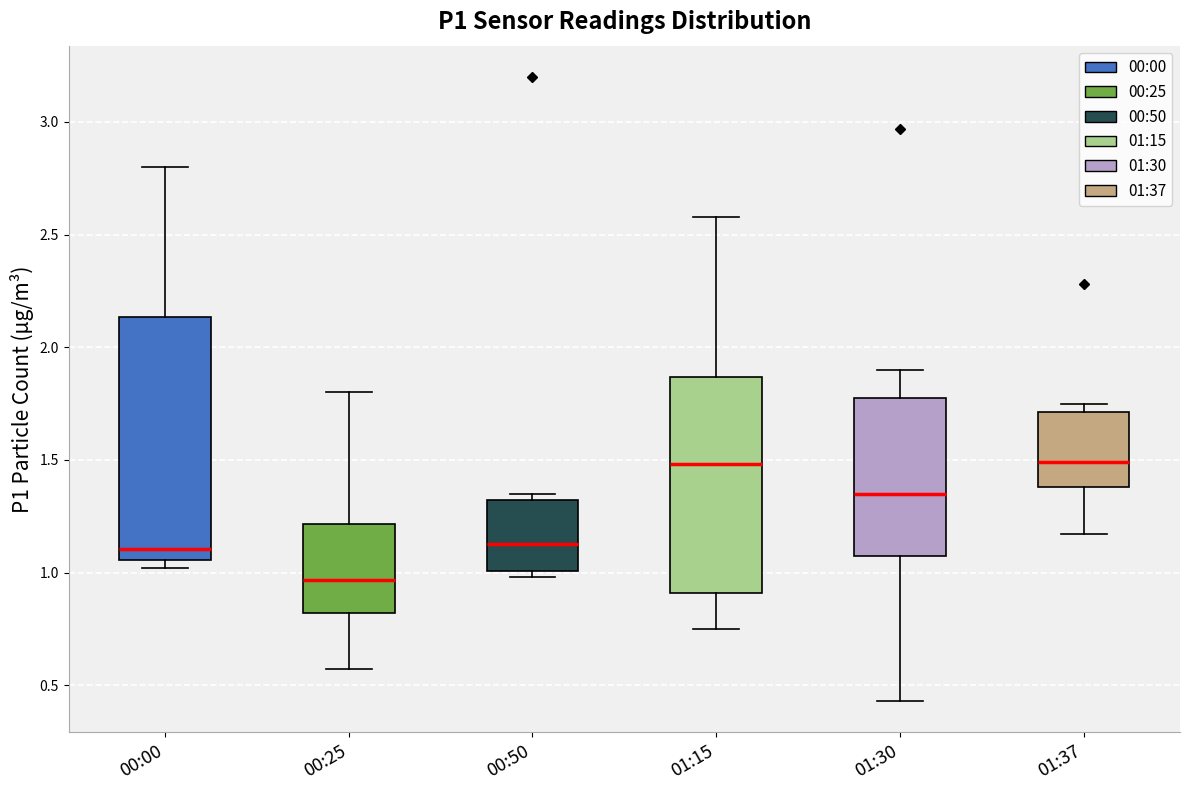

Which box is the tallest, from its lower edge to its upper edge?

00:00